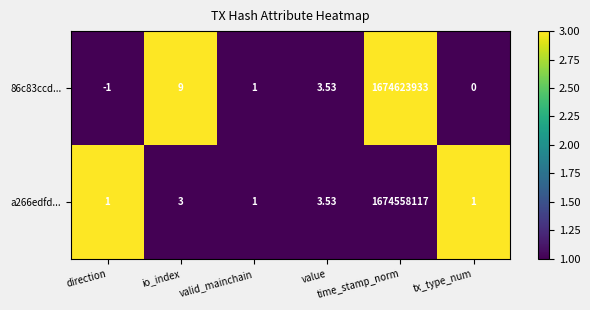

Count the number of data series in this chart.

2